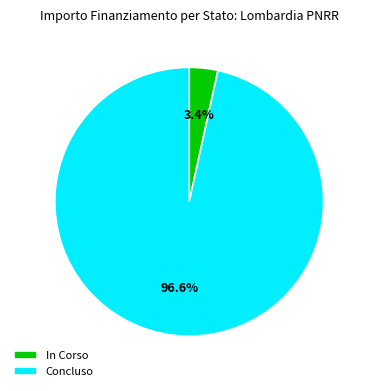

The Concluso slice represents 16% of the pie. True or false?

False